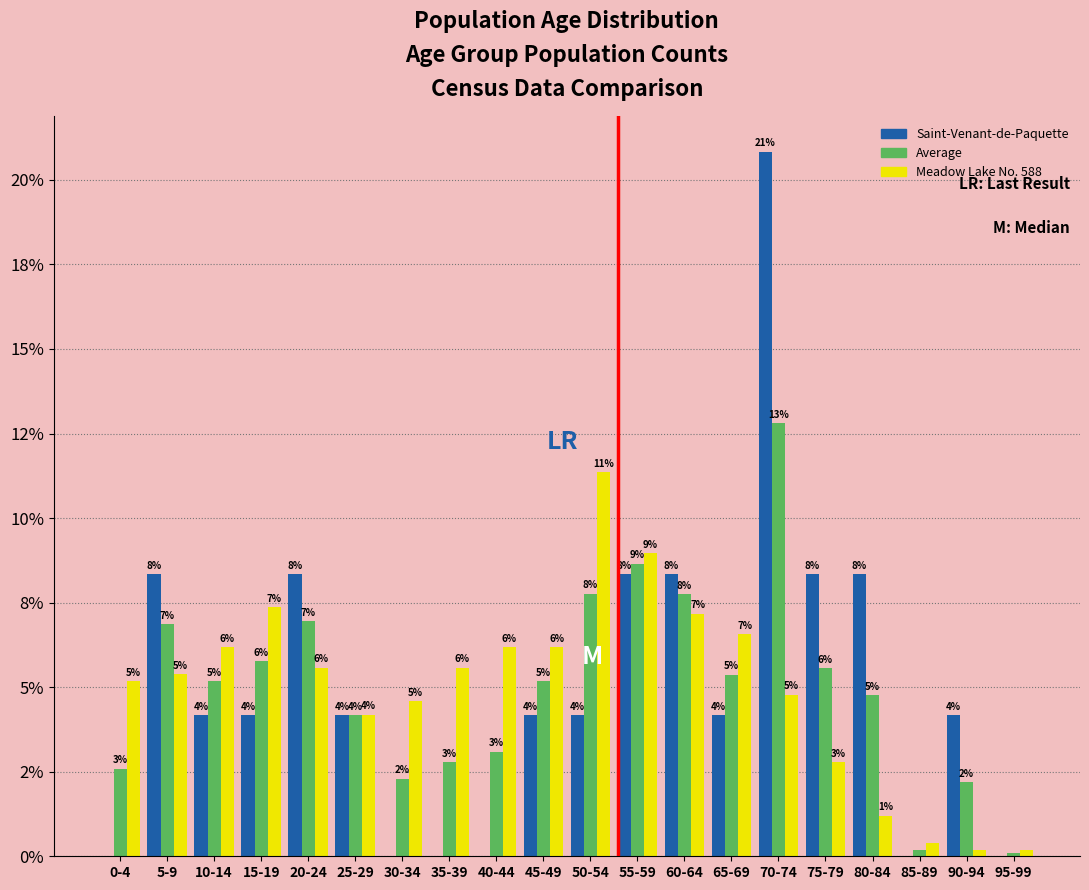

What are all the series names shown in the legend?

Saint-Venant-de-Paquette, Average, Meadow Lake No. 588